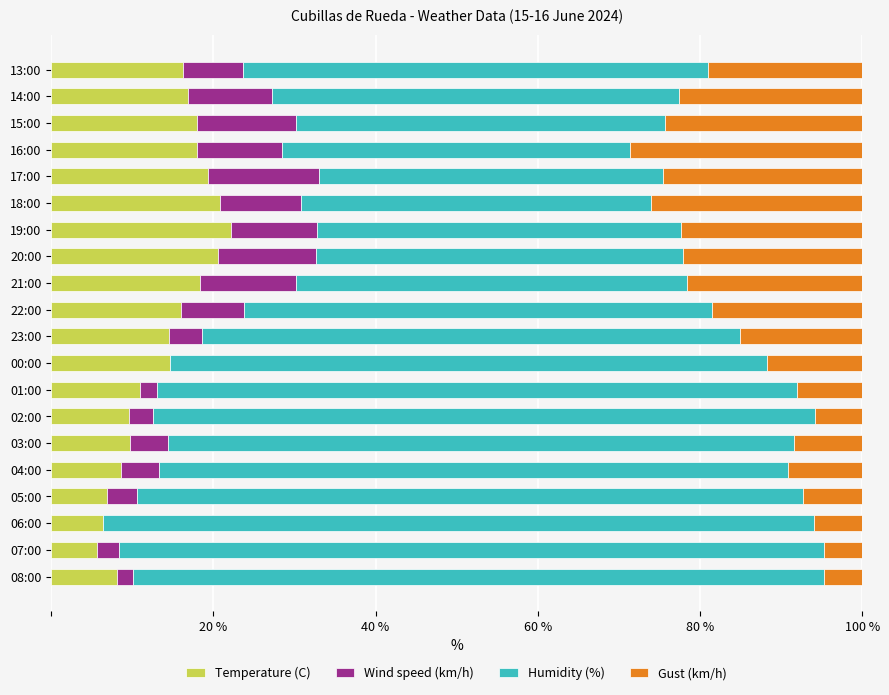

What is the sum of the Temperature (C) values at 20:00 and 04:00?

29.3